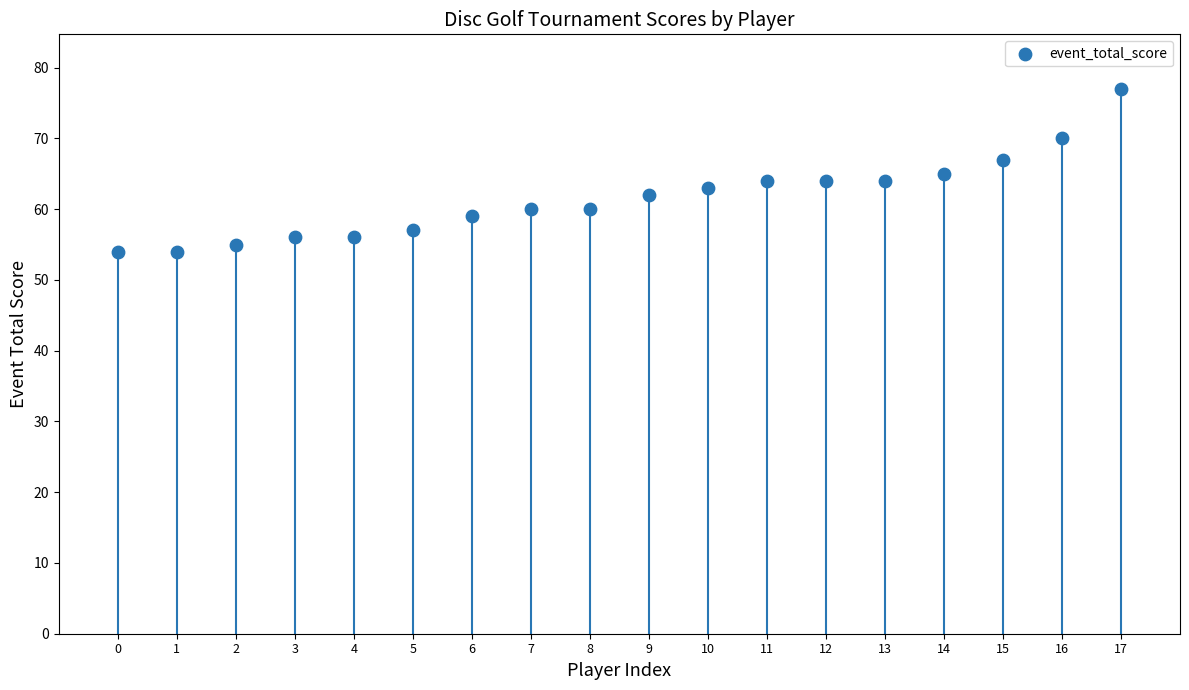

What is the range of Y values (max minus min)?

23